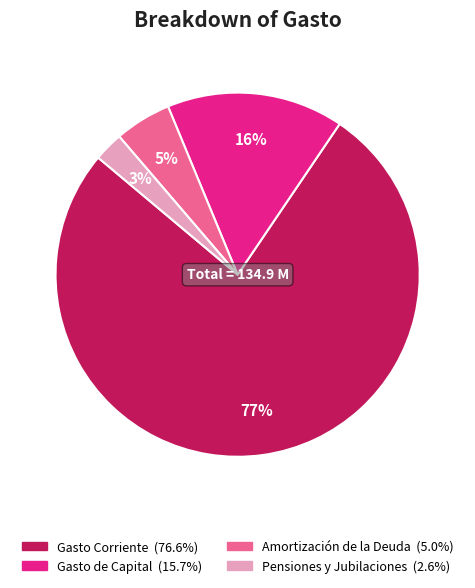

How many segments does this pie chart have?

4